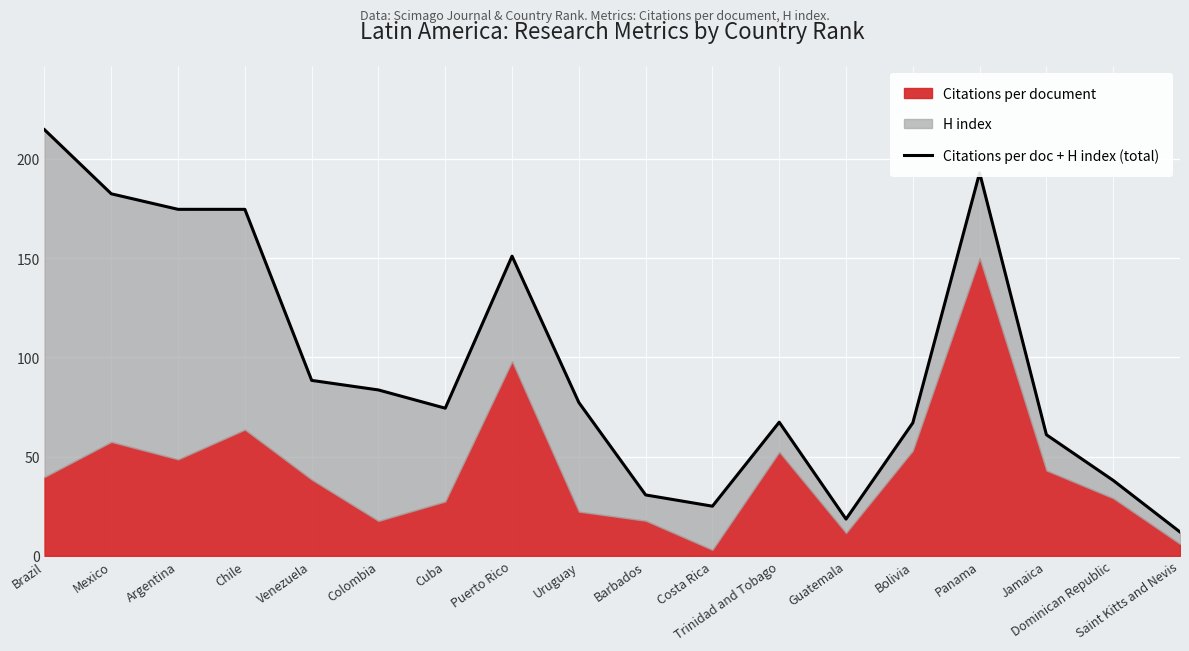

Reading left to right, what are all the values shown in this chart?

214.7	182.4	174.6	174.6	88.4	83.6	74.4	151.0	77.2	30.7	25.0	67.3	18.5	67.0	193.0	61.0	38.0	12.0